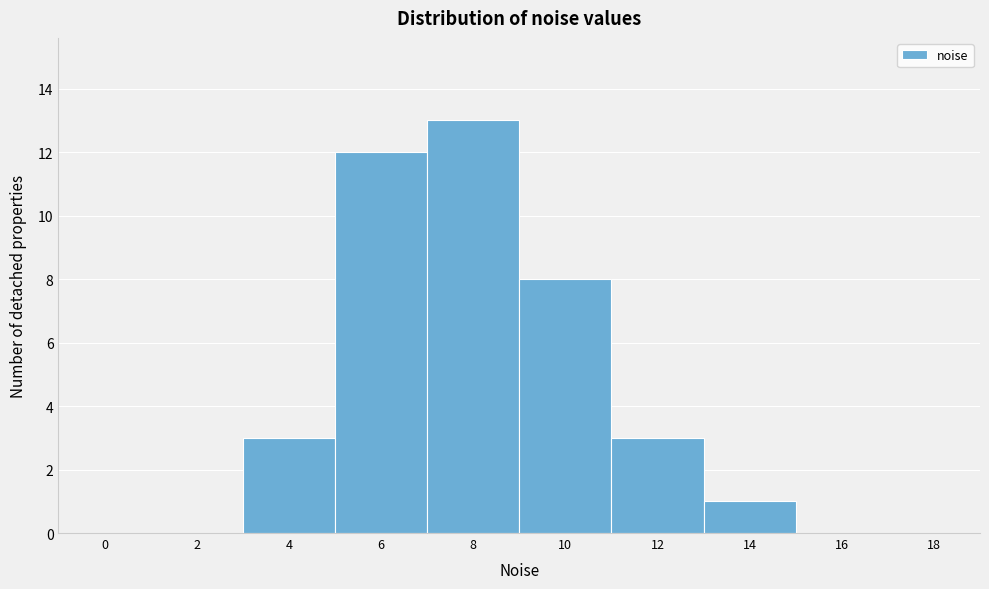

Reading right to left, transcribe all the data shown in this chart.

18=0	16=0	14=1	12=3	10=8	8=13	6=12	4=3	2=0	0=0